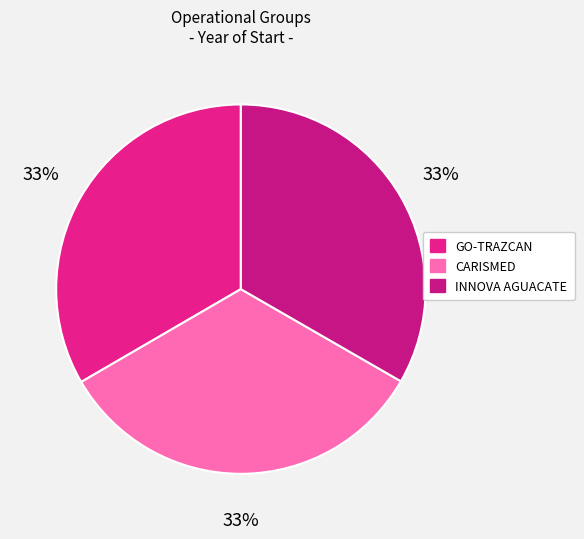

What is the ratio of the value at GO-TRAZCAN to the value at CARISMED?

1.0